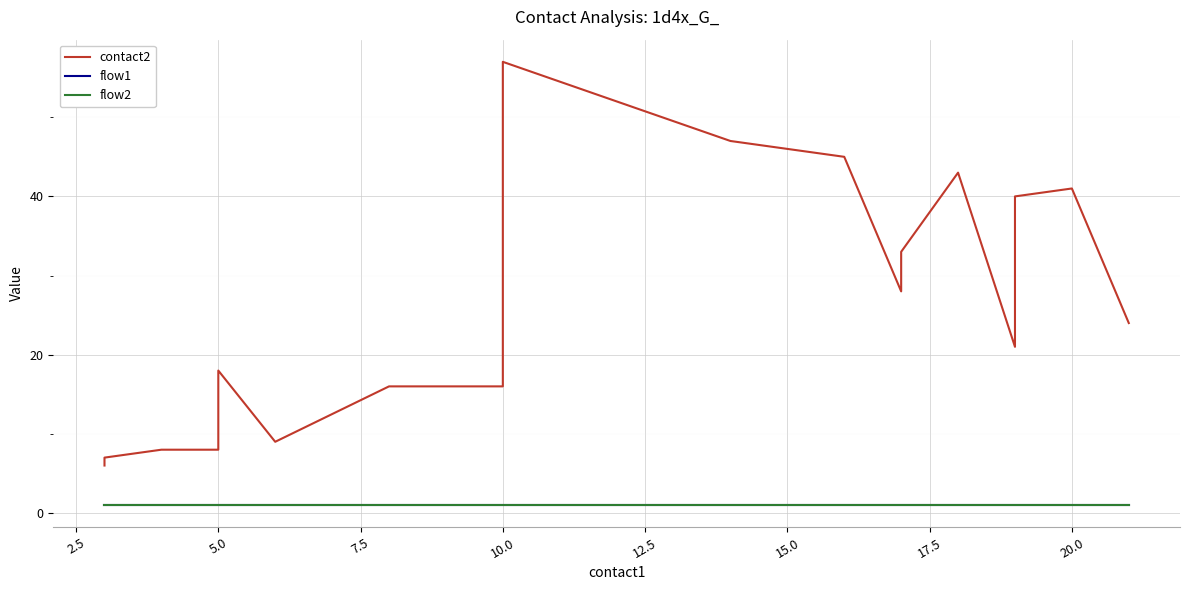

What is the approximate value of flow1 at 15.0?

1